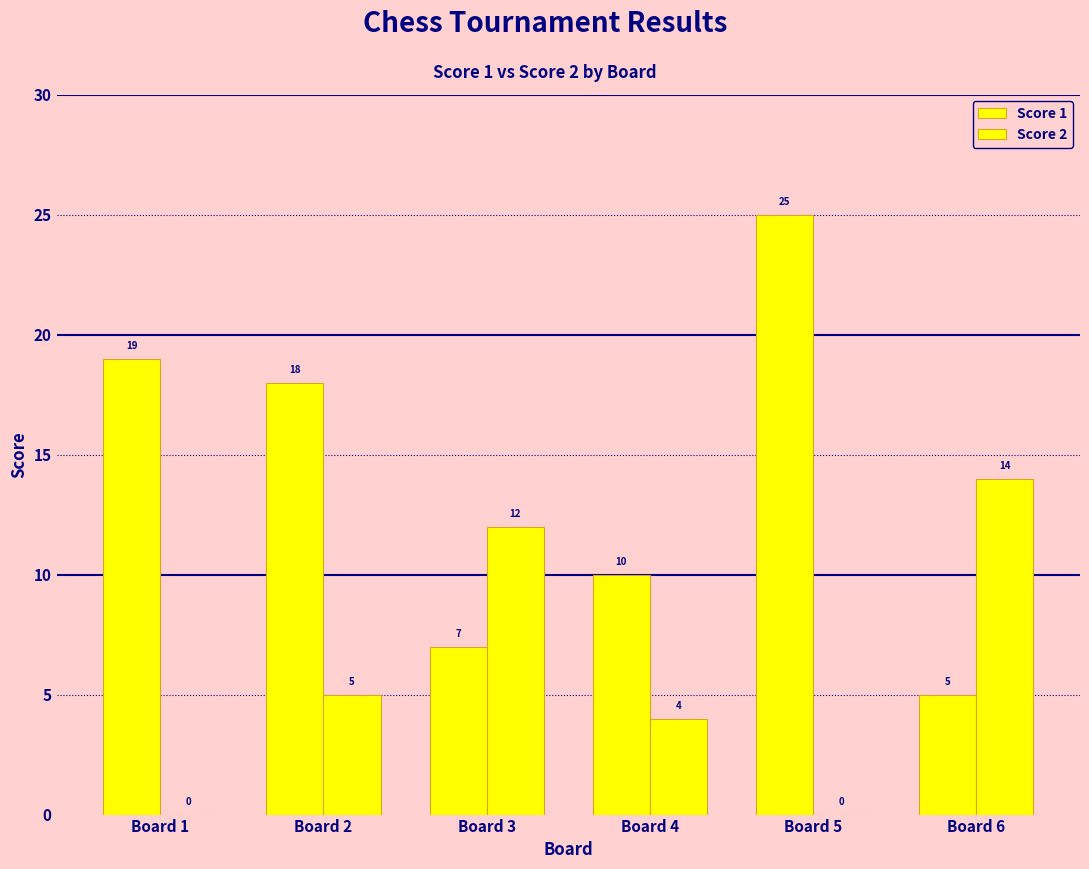

Where does the Score 1 series first go above 18?

Board 1